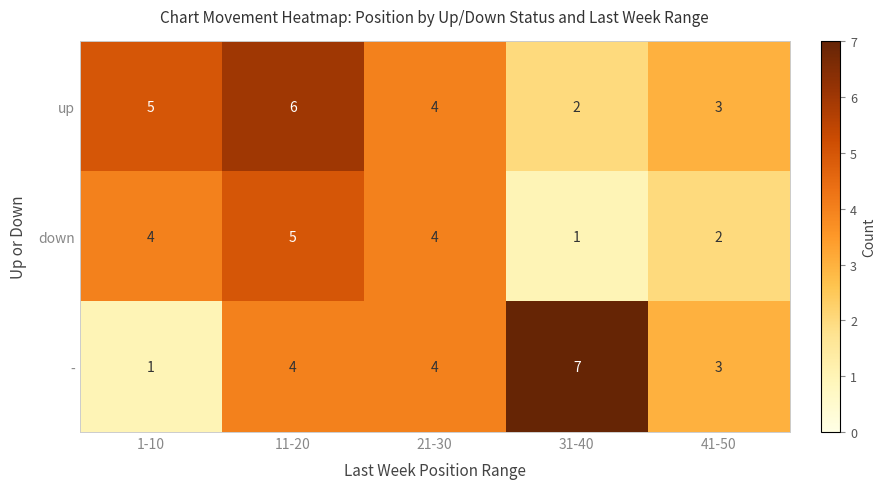

What is the sum of all up values?

20